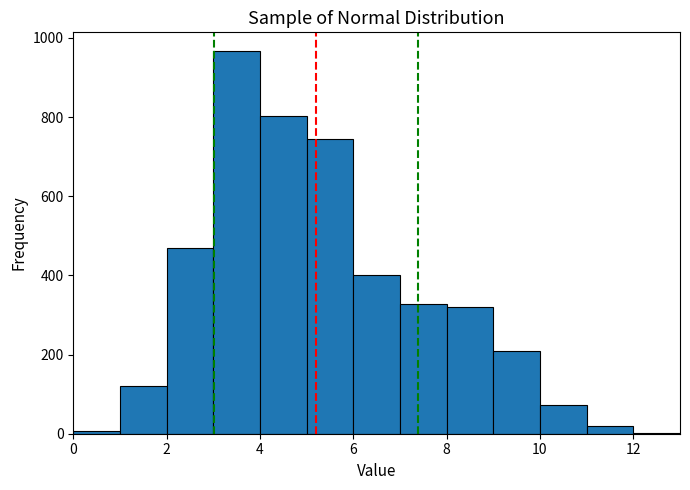

Reading left to right, transcribe this chart: for each bar, give the range it covers on the x-axis and its height. The values are not printed on the chart, so give them approximately, as read against the axis.

0 to 1: under 20
1 to 2: 120
2 to 3: 480
3 to 4: 960
4 to 5: 800
5 to 6: 740
6 to 7: 400
7 to 8: 320
8 to 9: 320
9 to 10: 220
10 to 11: 80
11 to 12: 20
12 to 13: under 20